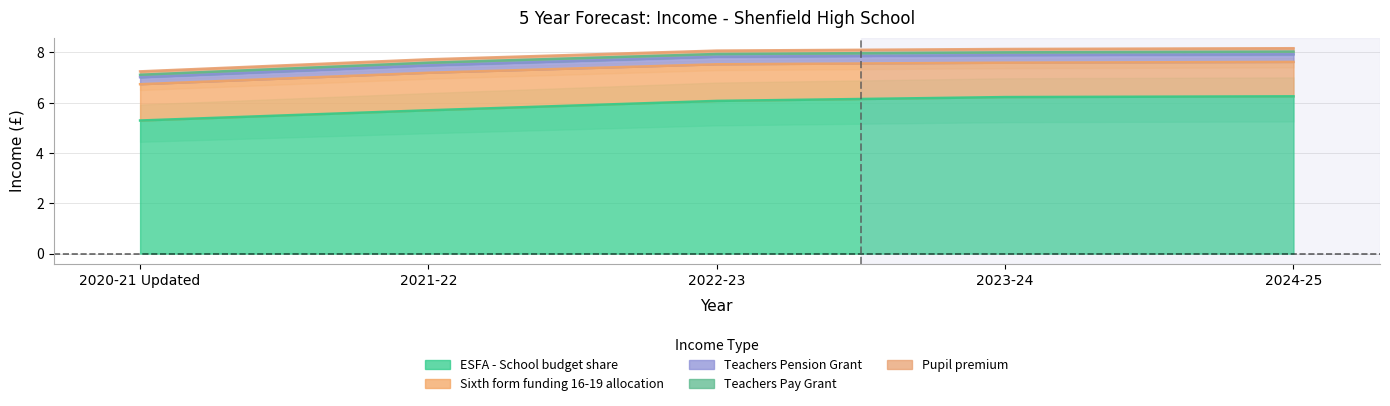

At 2020-21 Updated, list the series in order from smallest to largest.

ESFA - School budget share, Teachers Pension Grant, Teachers Pay Grant